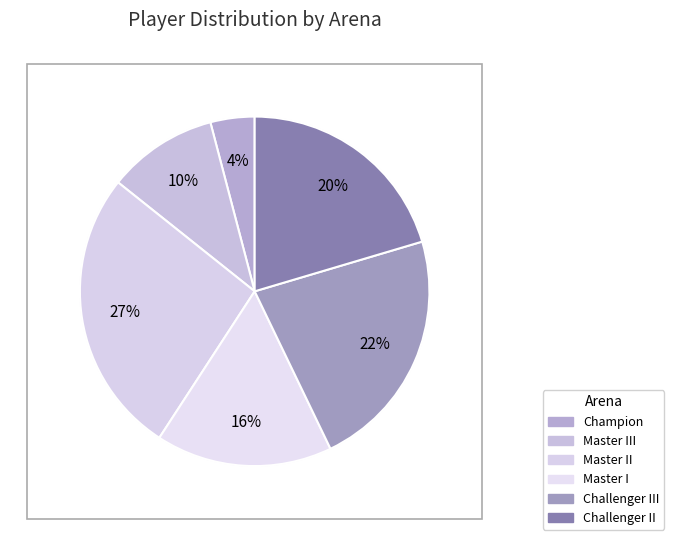

How many segments does this pie chart have?

6